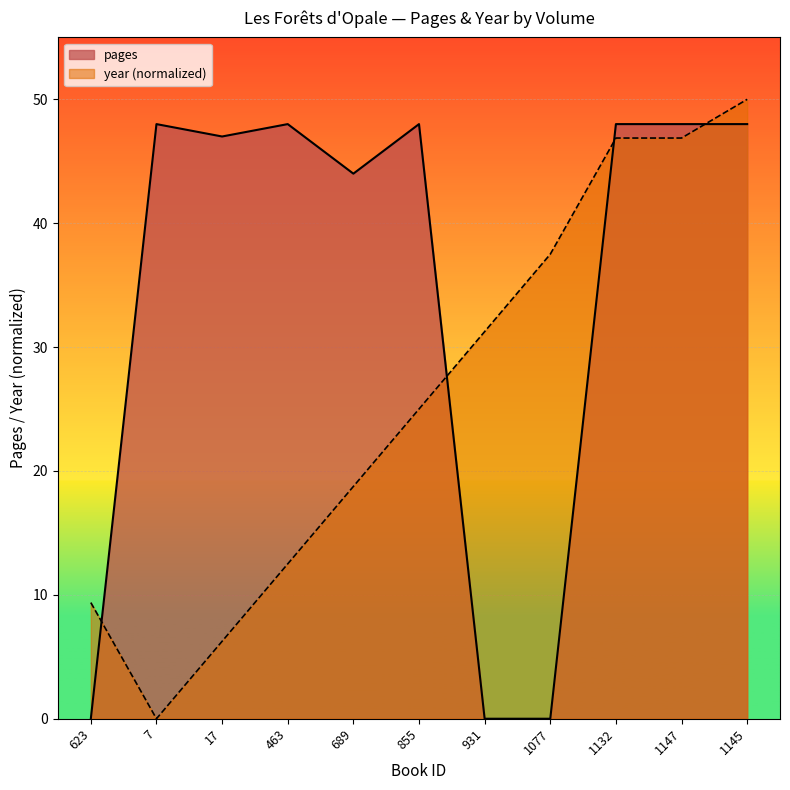

Between 855 and 1147, which is larger?

855